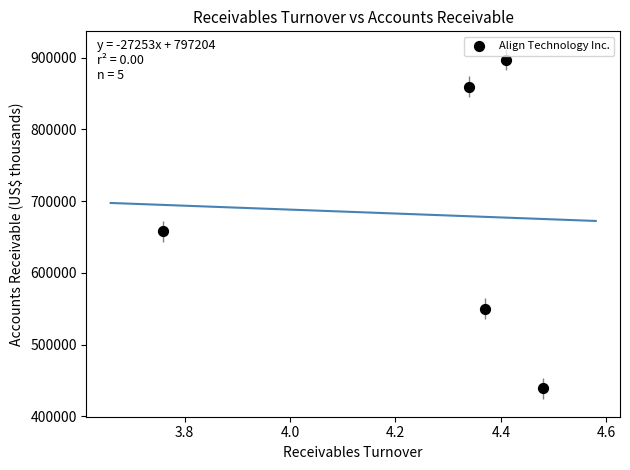

What Y value in the scatter plot is closest to 668103?

657704